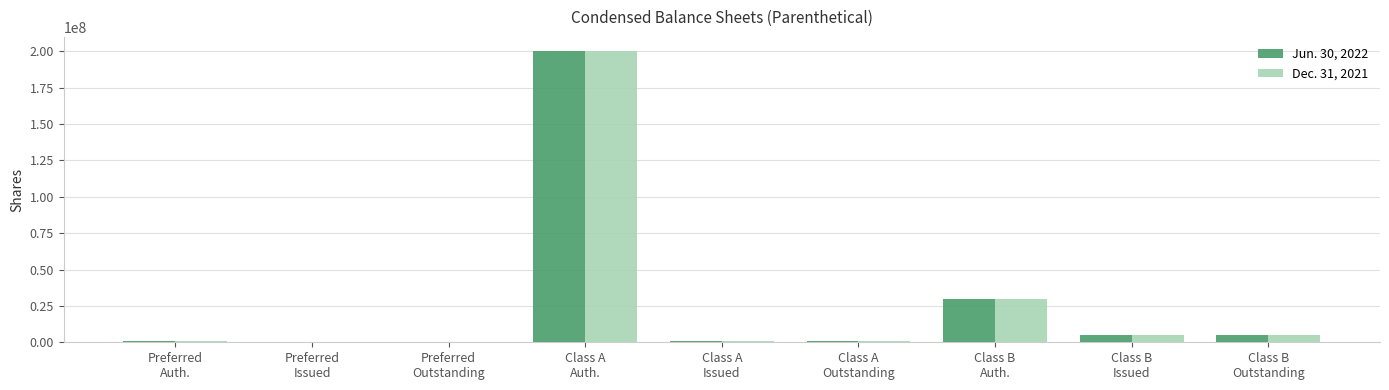

How many series are shown in this chart?

2